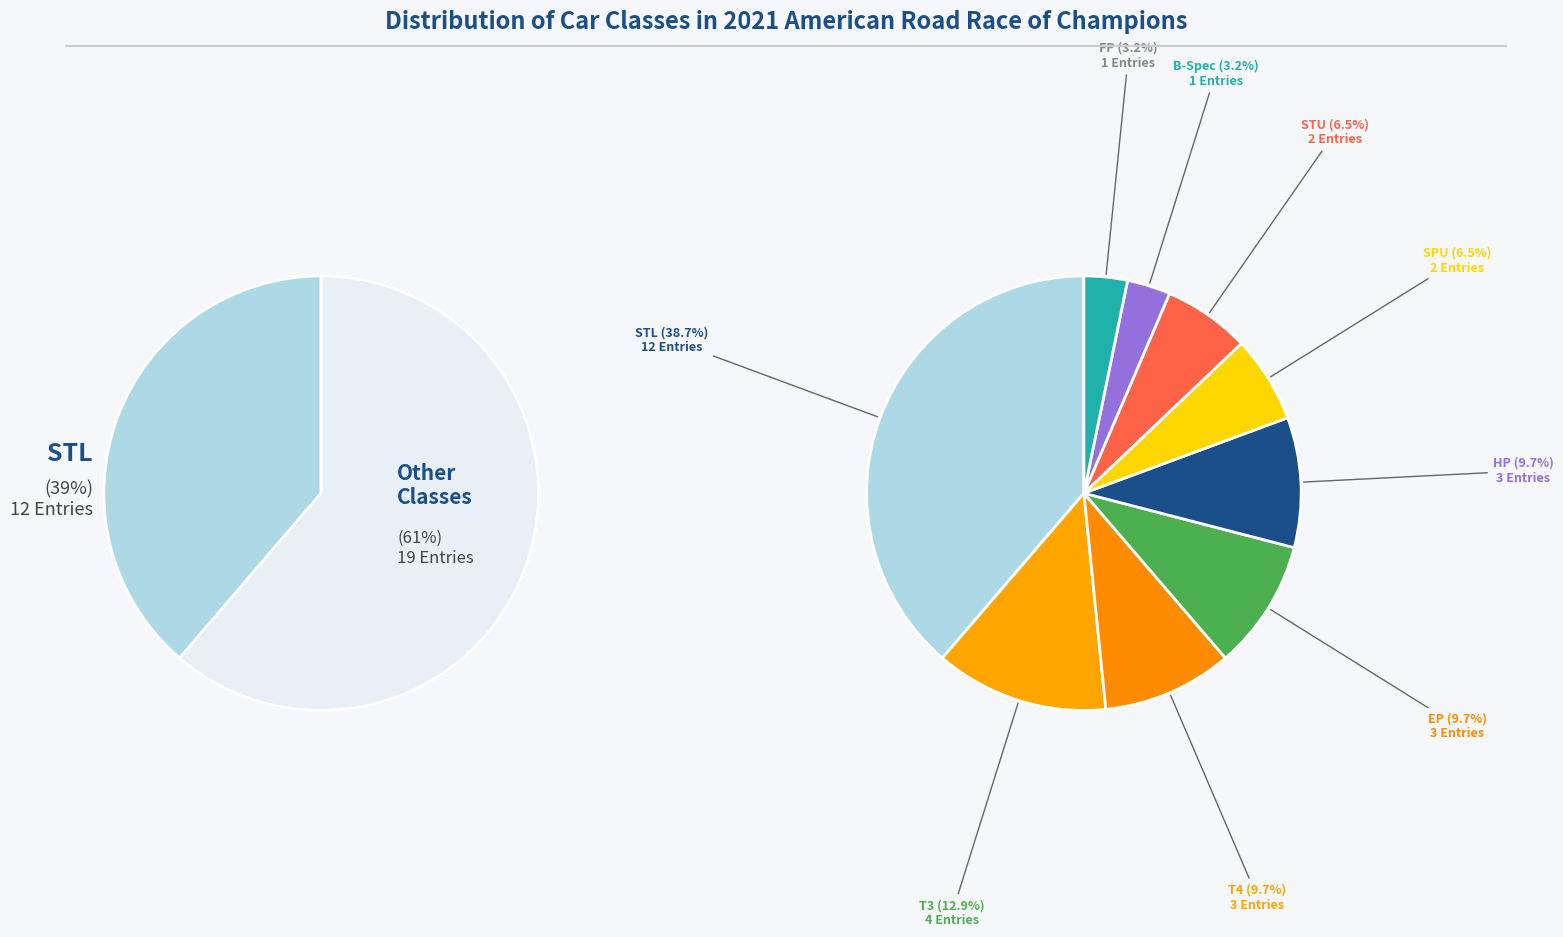

The SPU slice represents 6% of the pie. True or false?

True